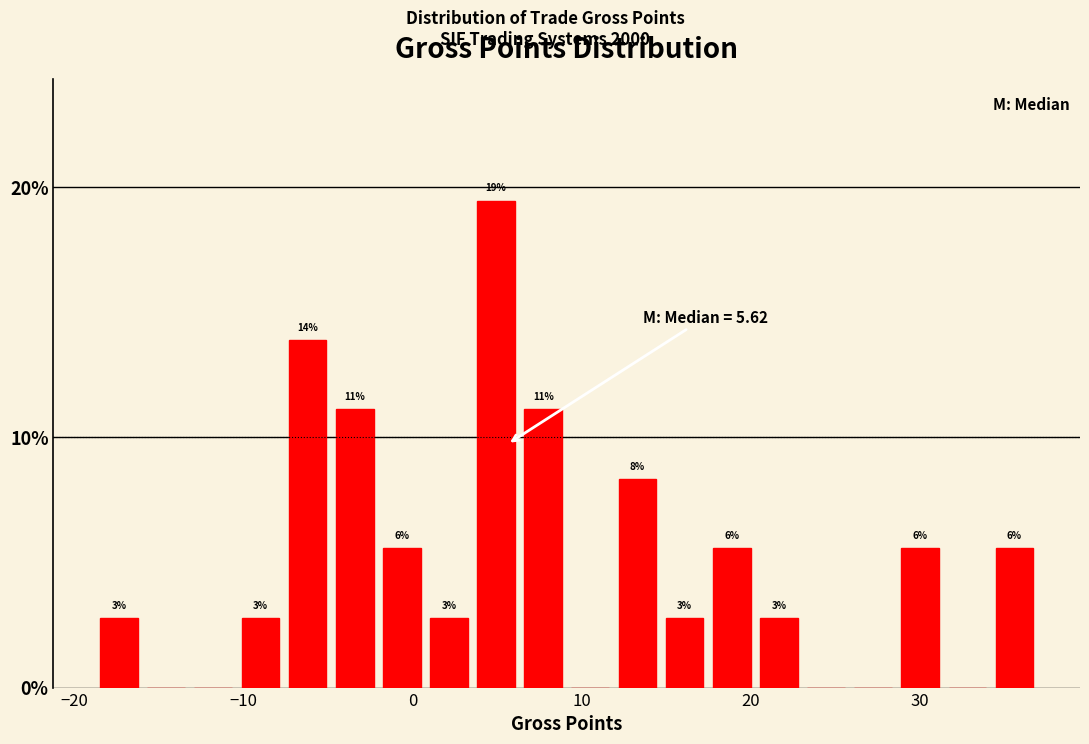

Read against the x-axis, roughly where is the centre of the tallest bar?

5